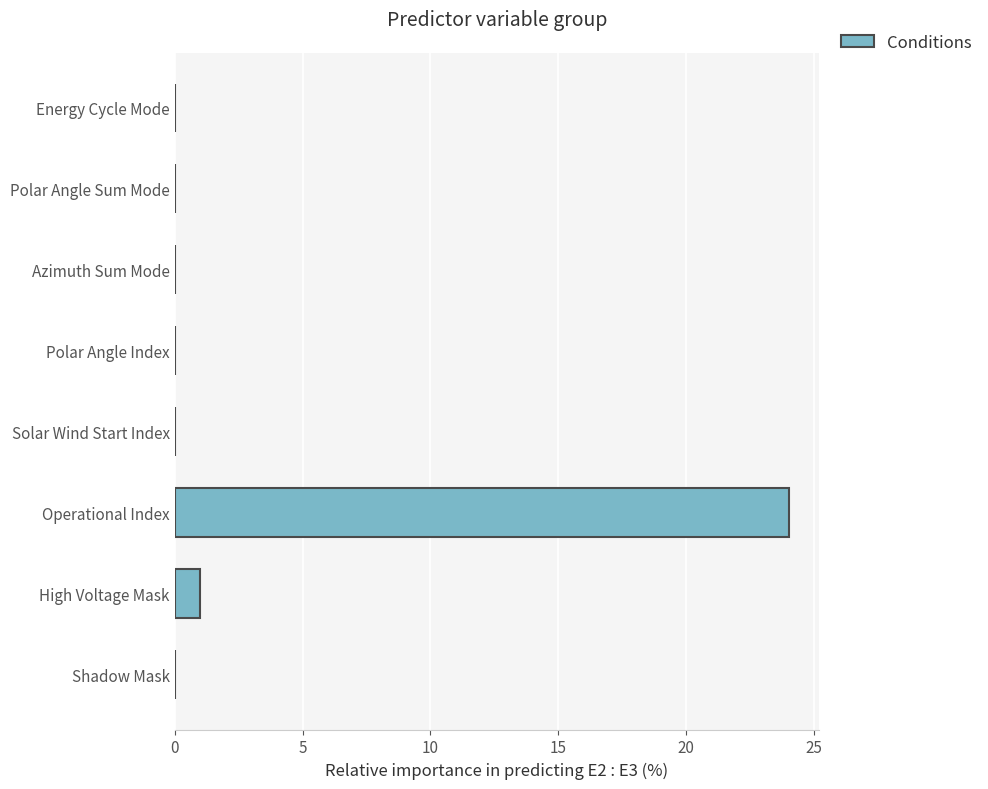

Which has a higher value, Operational Index or Energy Cycle Mode?

Operational Index